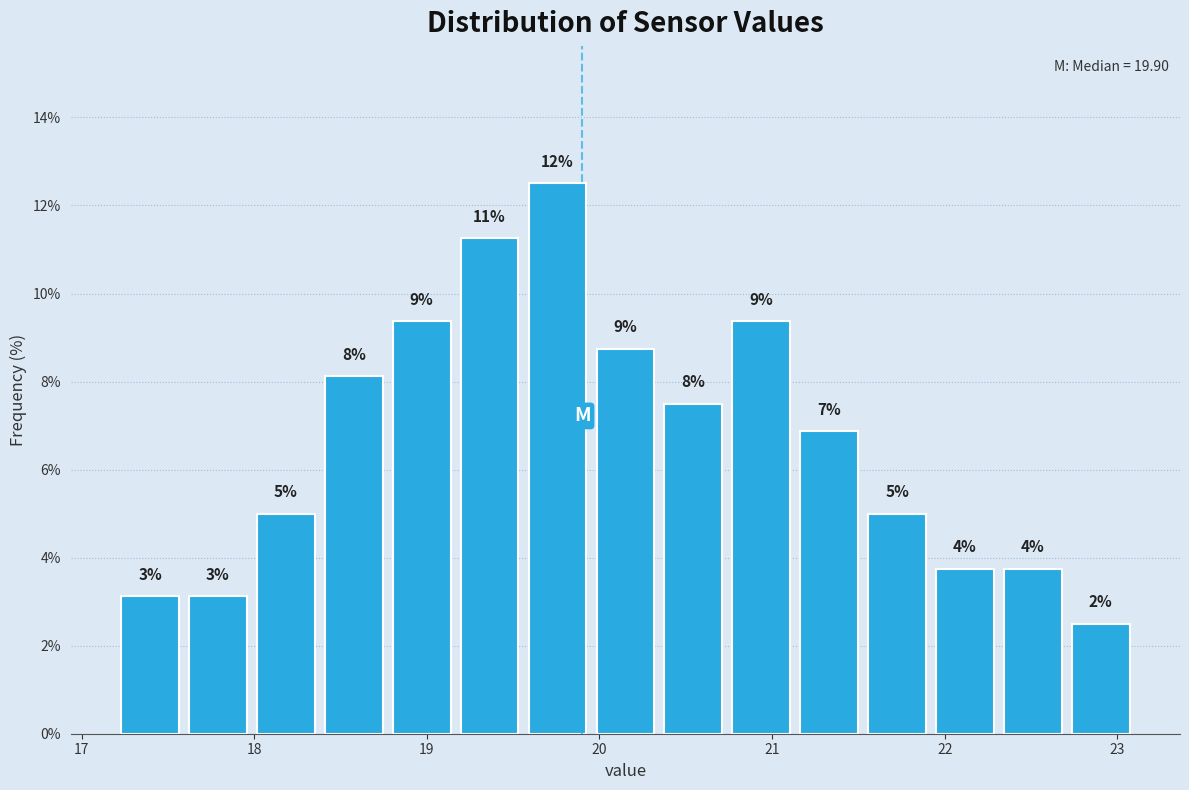

Read against the x-axis, roughly where is the centre of the tallest bar?

19.8